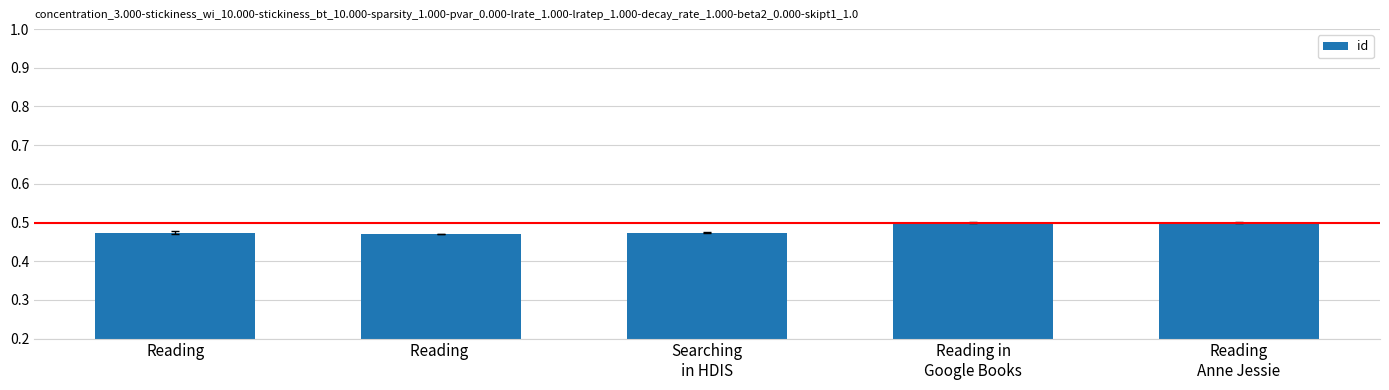

True or false: the data shows 0.7 at Reading.

False